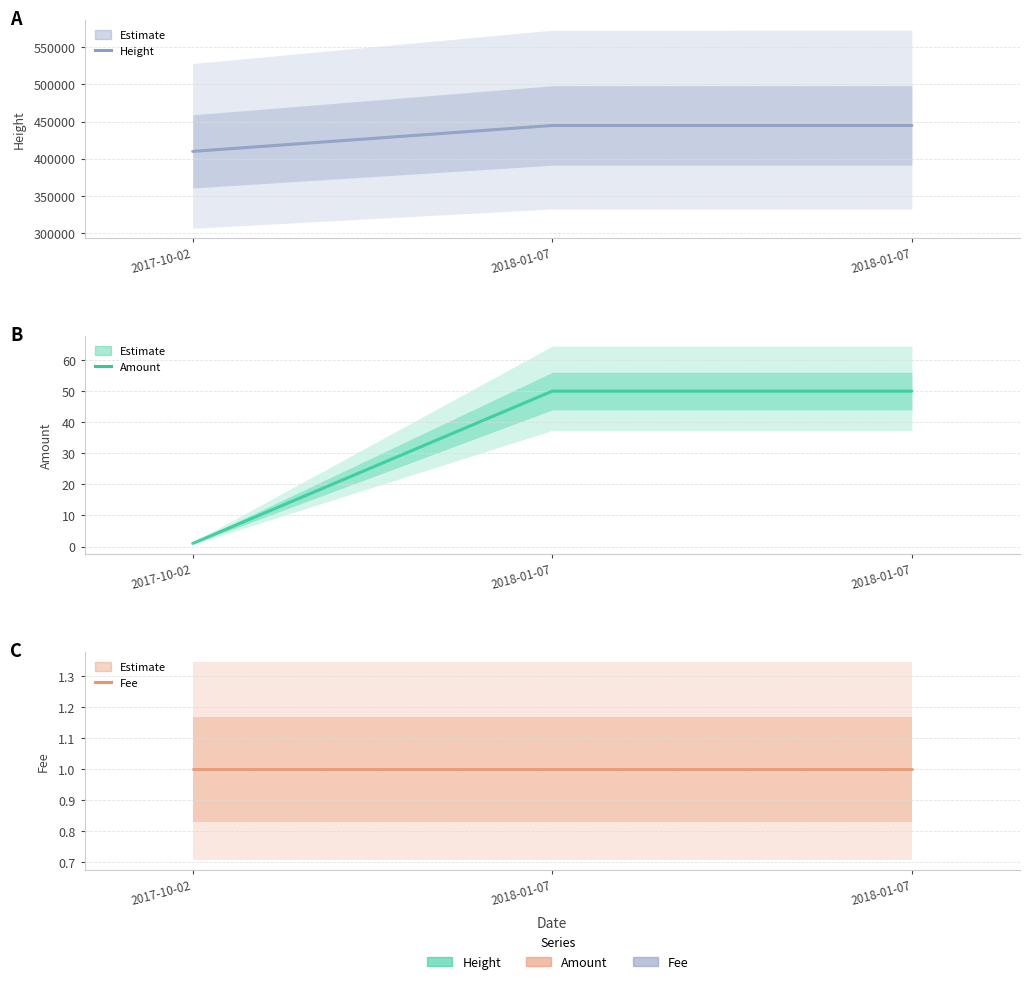

At which category does the chart reach its peak across all series?

2018-01-07